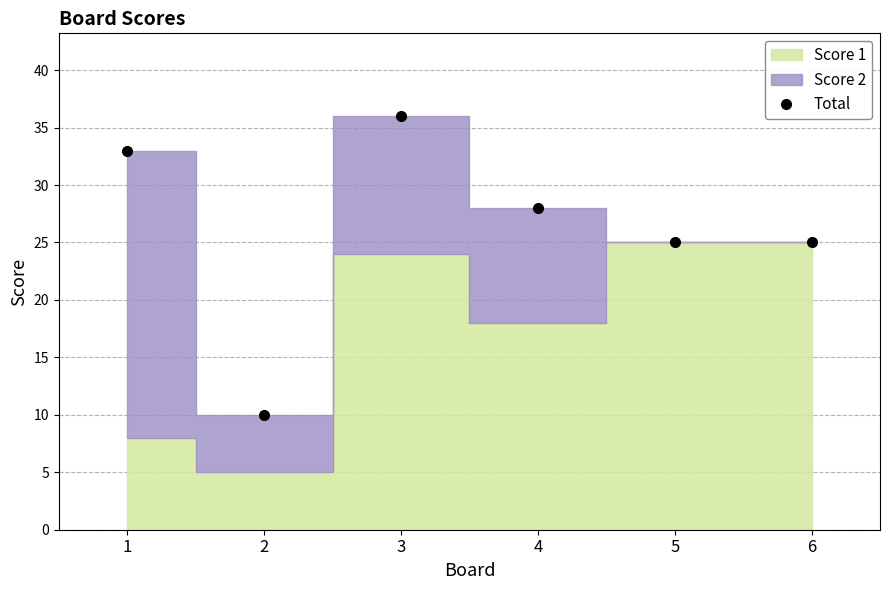

What value does the data have at 1, to the nearest 5?

35